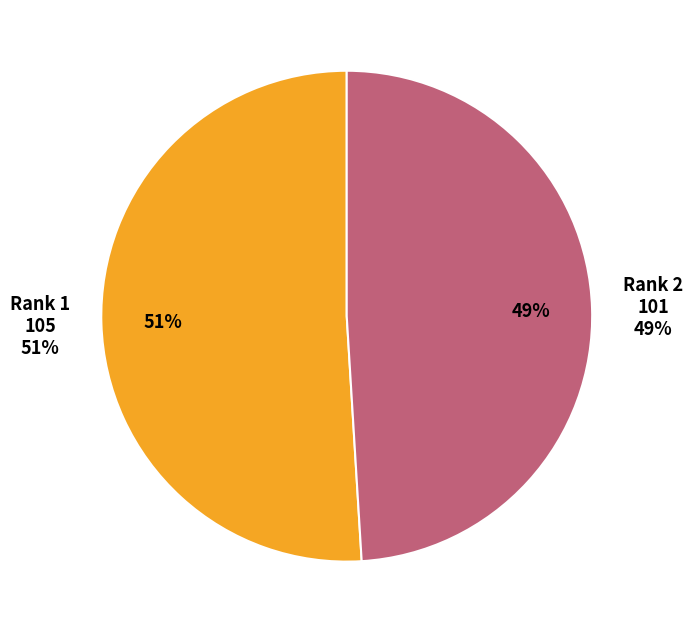

Approximately how many times larger is the value at Rank 2 compared to Rank 1?

1.0